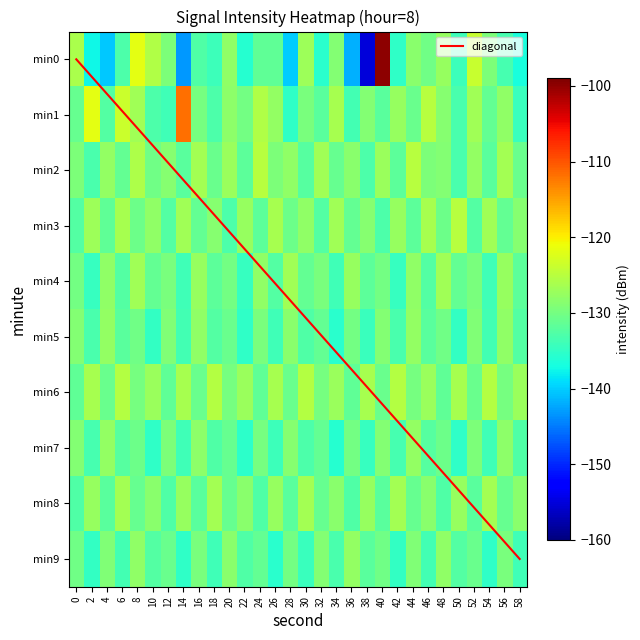

List the series in order of their peak value, highest first.

0, 1, 3, 2, 6, 8, 4, 5, 9, 7